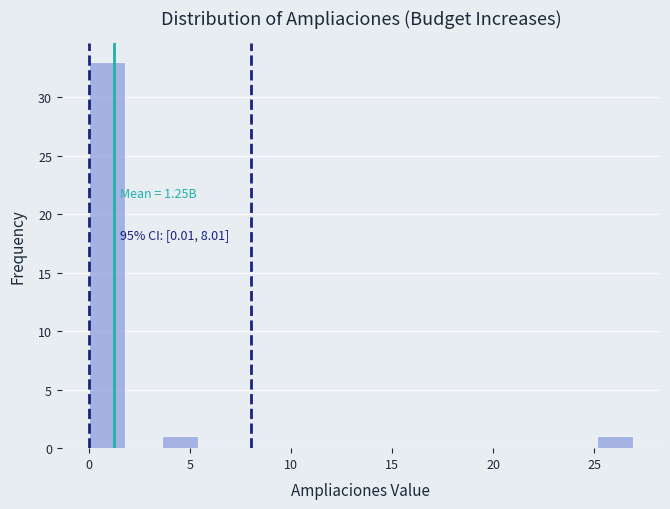

Around what value on the x-axis is the tallest bar? Give the approximate position of its centre, as read against the axis.

1.0